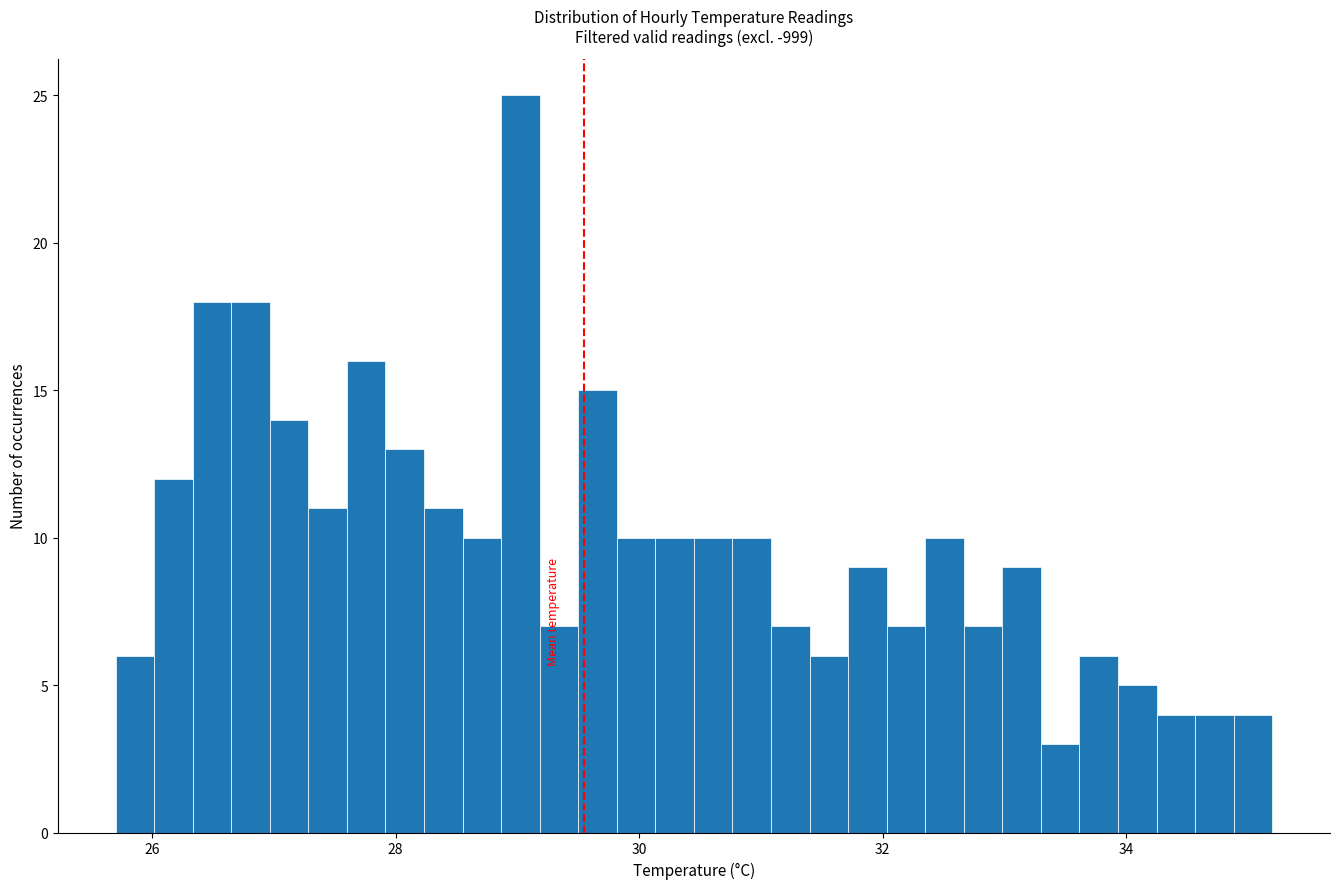

Around what value on the x-axis is the tallest bar? Give the approximate position of its centre, as read against the axis.

29.0